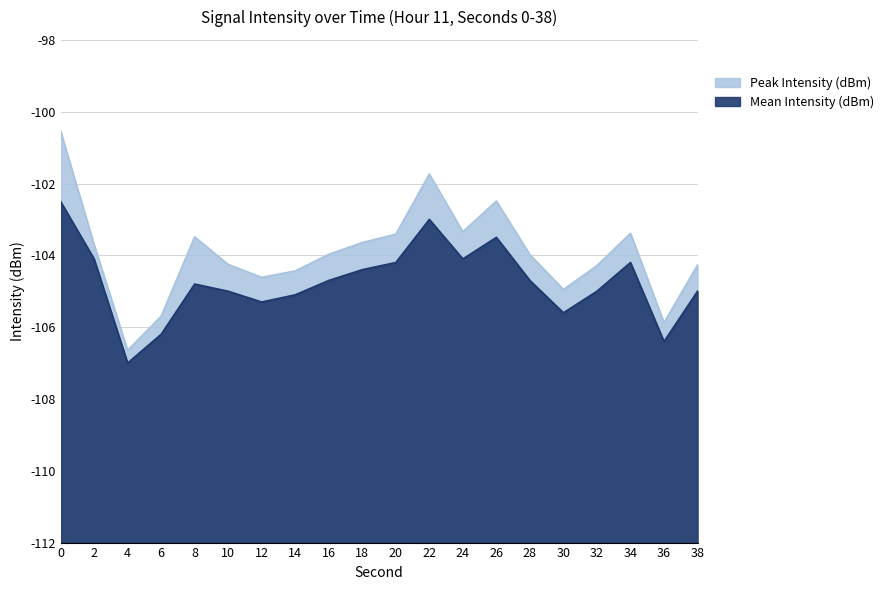

Between 28 and 38, which is larger?

28